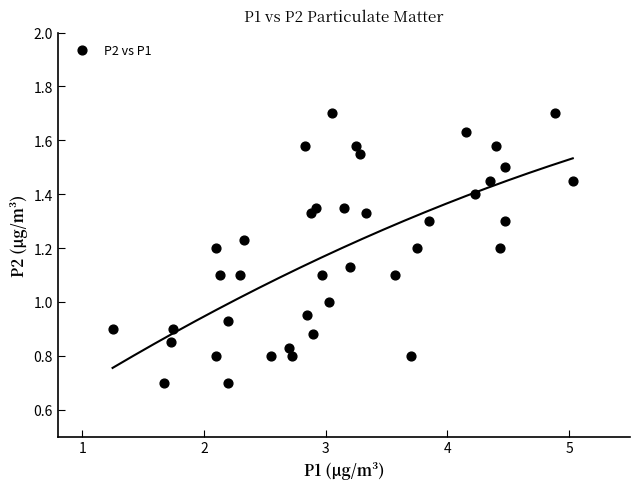

What is the range of X values (max minus min)?

3.8